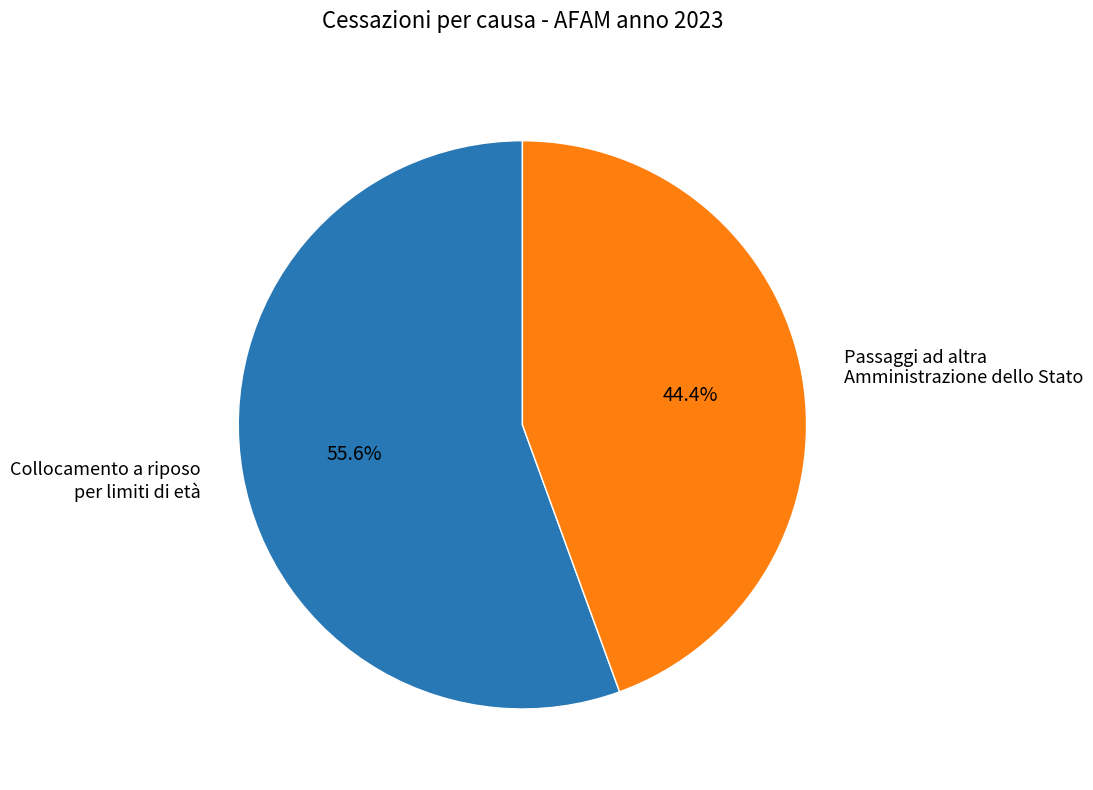

Which category has the biggest portion of the pie?

Collocamento a riposo per limiti di età